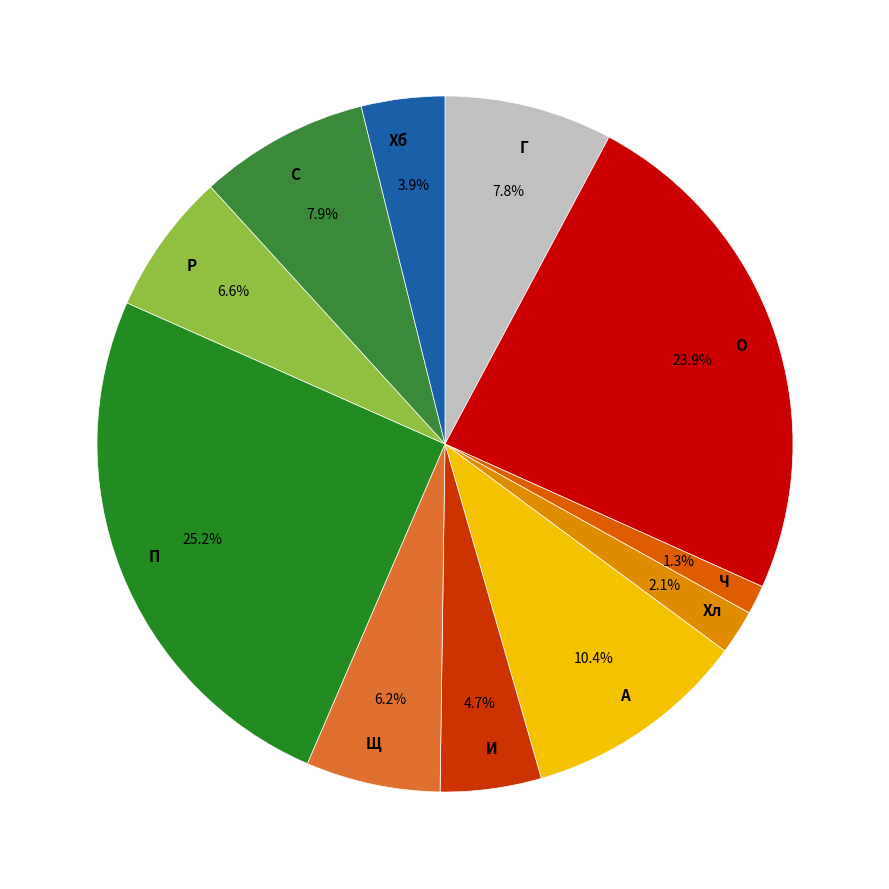

Combined, do Хл and И account for over 50%?

No